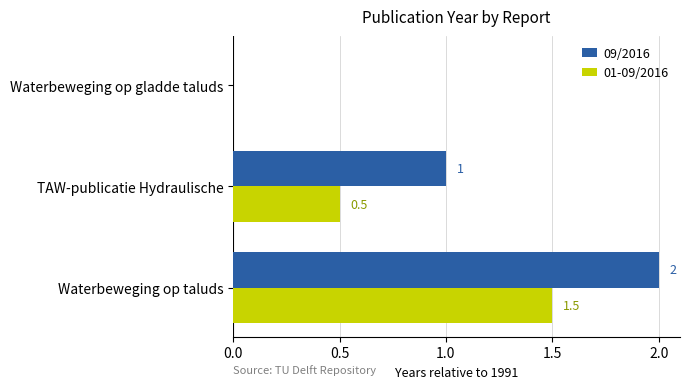

Is it true that 01-09/2016 equals 1.5 at Waterbeweging op taluds?

True